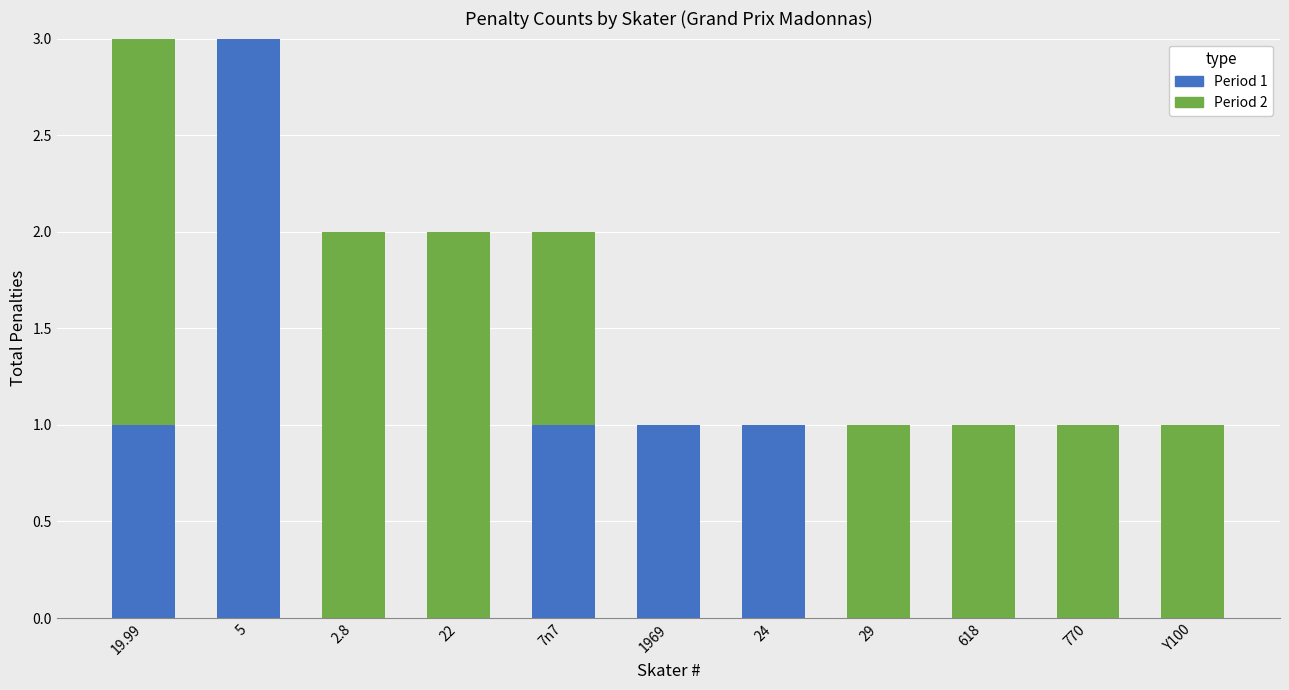

How many categories are shown in the chart?

11